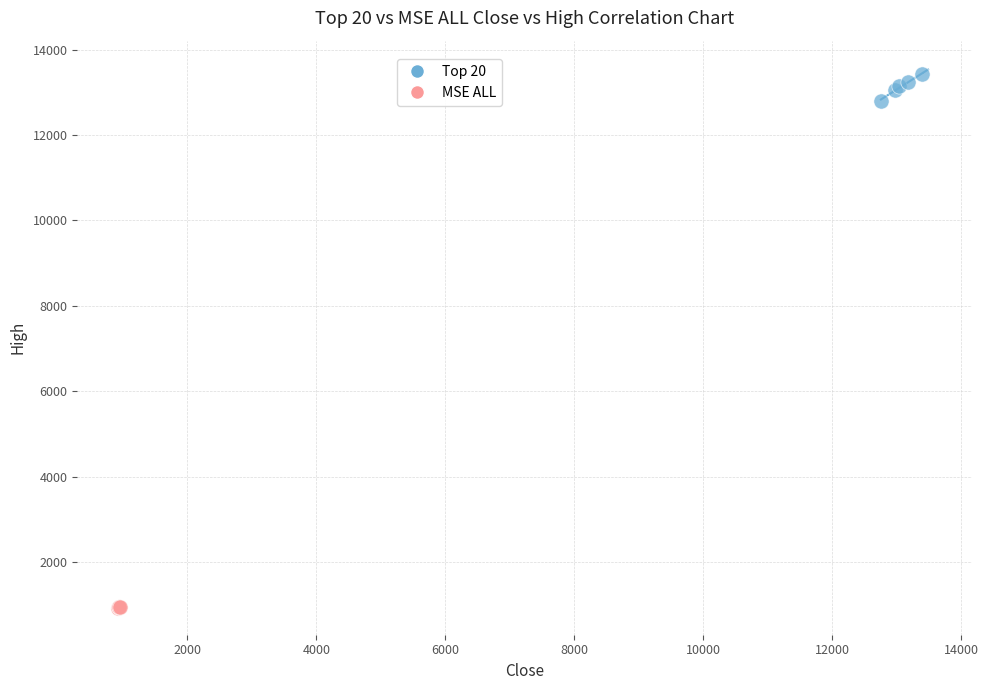

Which series contains the lowest Y value?

MSE ALL